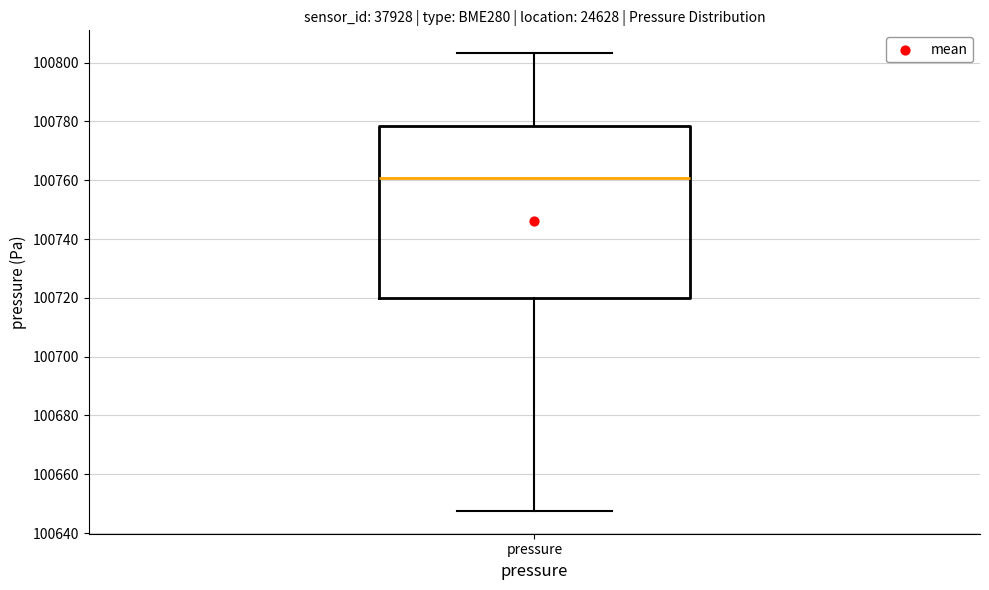

Transcribe this box plot: give where the median line is, the range the box spans, and where the two whiskers end, as read against the y-axis. The values are not printed on the chart, so give them approximately, as read against the axis.

median 100760, box 100720 to 100778, whiskers 100648 to 100804